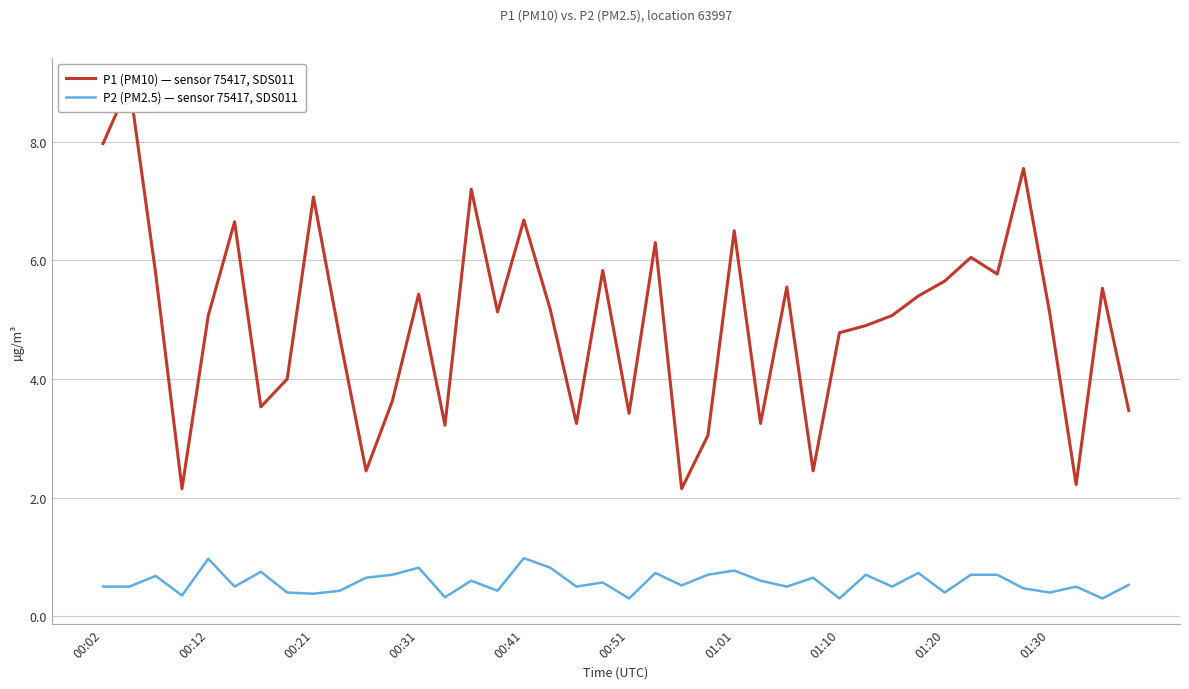

True or false: P2 (PM2.5) — sensor 75417, SDS011 has a value of 1.4 at 00:31.

False